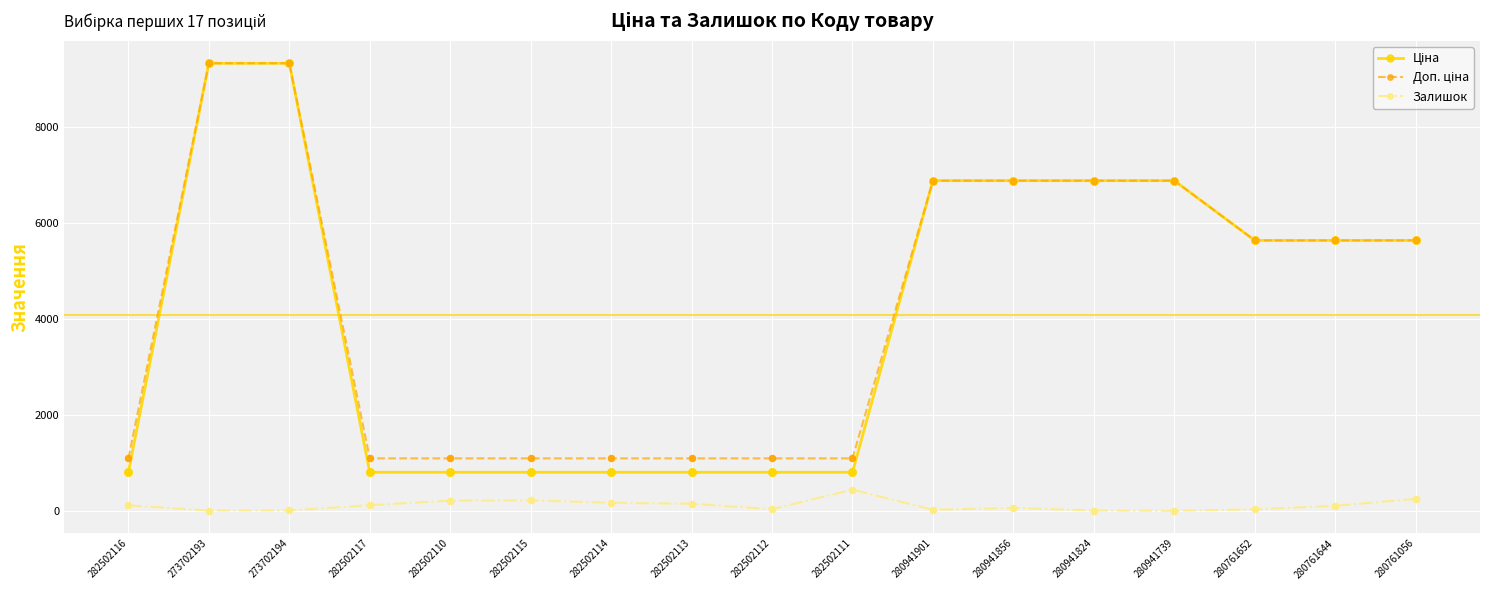

At how many categories does at least one series exceed 4153?

9